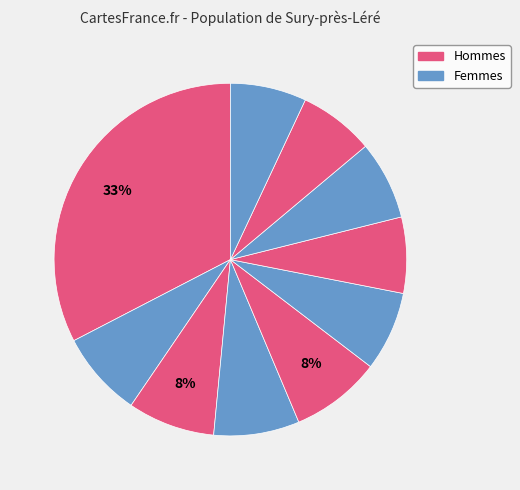

How many slices are in this pie chart?

10